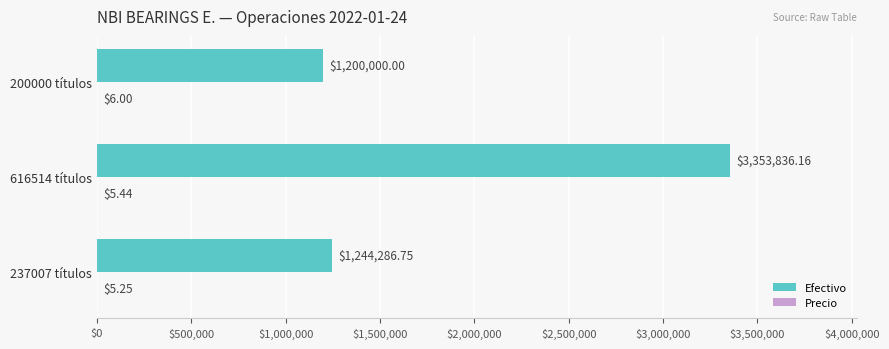

At which category is the sum across all series the highest?

616514 títulos